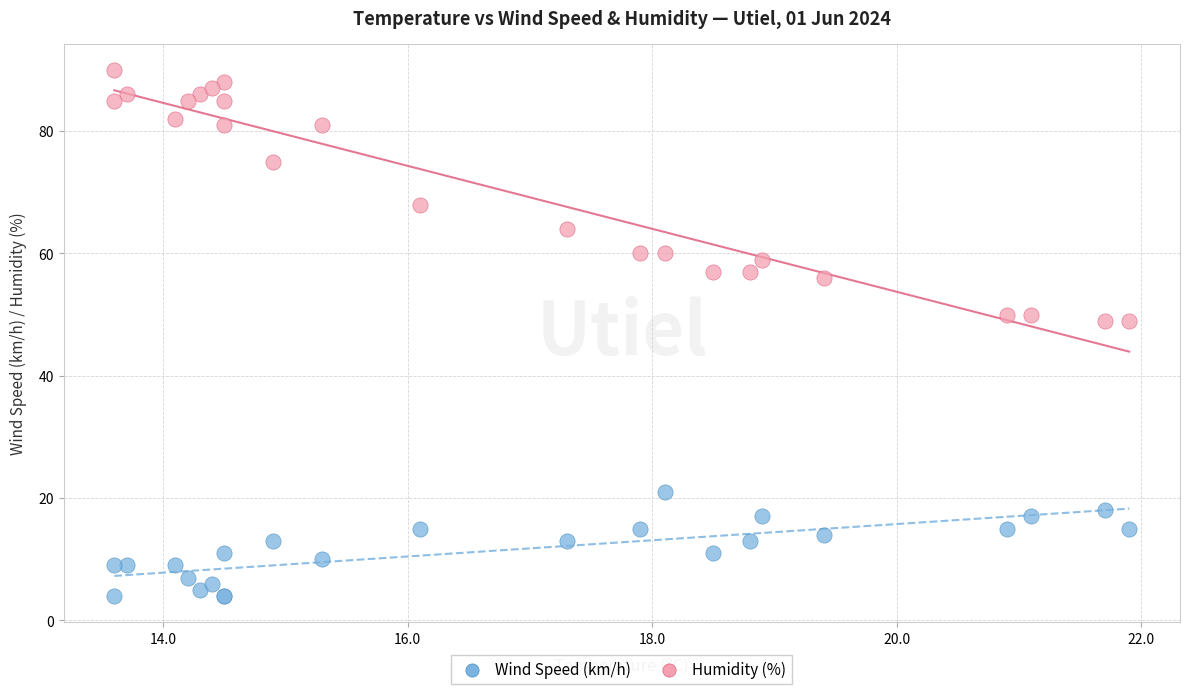

Which series reaches the maximum Y coordinate?

Humidity (%)